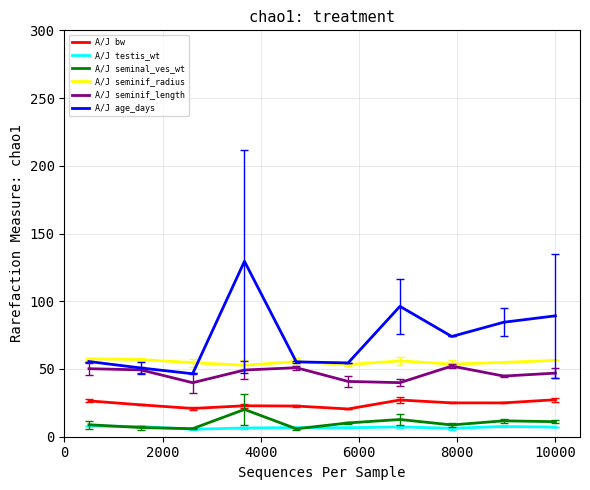

True or false: A/J seminal_ves_wt and A/J seminif_length intersect in this chart.

False